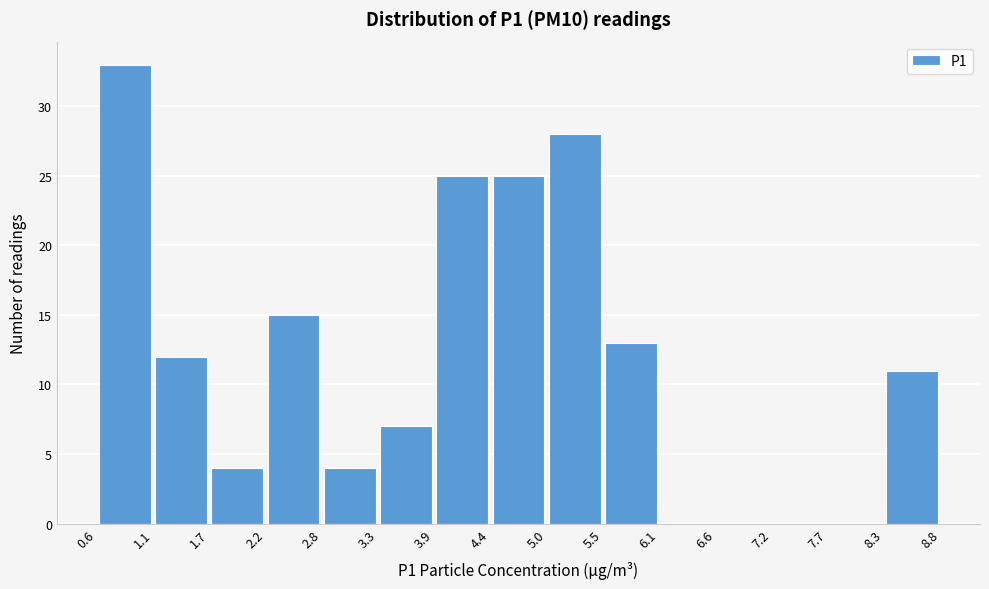

Reading left to right, list every bar in this chart as the range it spans on the x-axis followed by its height. The values are not printed on the chart, so give them approximately, as read against the axis.

0.6 to 1.1: 33
1.1 to 1.7: 12
1.7 to 2.2: 4
2.2 to 2.8: 15
2.8 to 3.3: 4
3.3 to 3.9: 7
3.9 to 4.4: 25
4.4 to 5.0: 25
5.0 to 5.5: 28
5.5 to 6.1: 13
6.1 to 6.6: 0
6.6 to 7.2: 0
7.2 to 7.7: 0
7.7 to 8.3: 0
8.3 to 8.8: 11